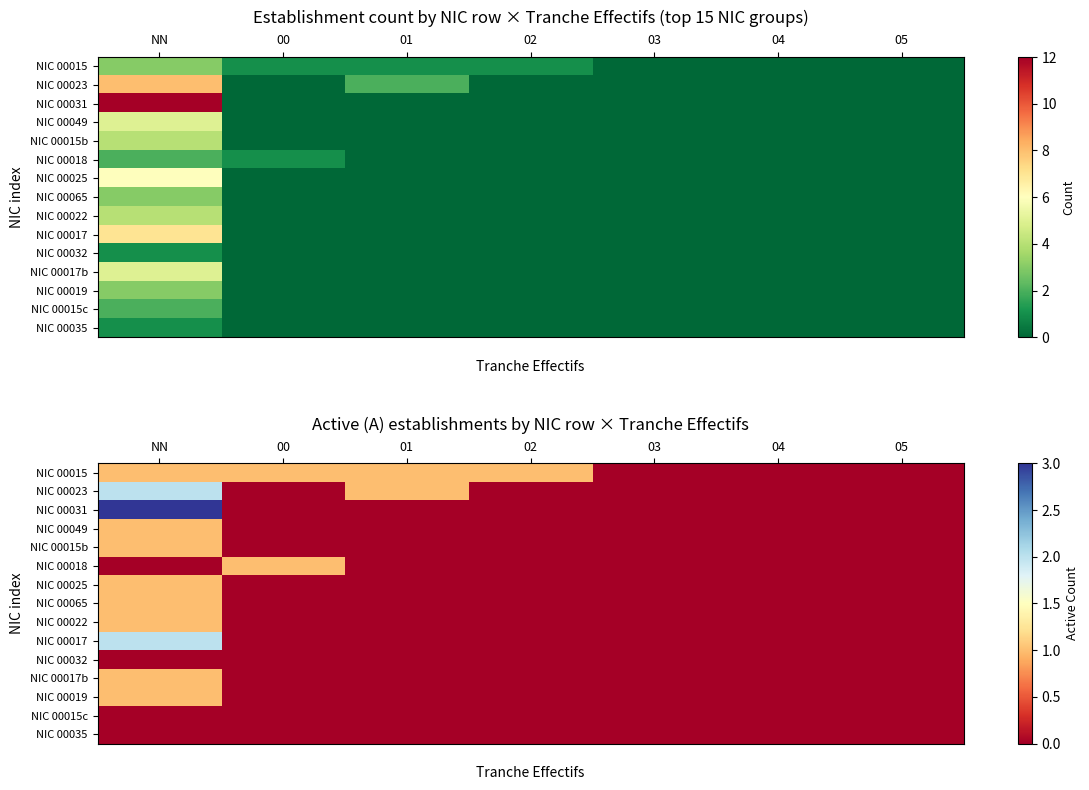

List the series in order of their peak value, highest first.

NIC 00031, NIC 00023, NIC 00017, NIC 00015, NIC 00049, NIC 00015b, NIC 00018, NIC 00025, NIC 00065, NIC 00022, NIC 00017b, NIC 00019, NIC 00032, NIC 00015c, NIC 00035